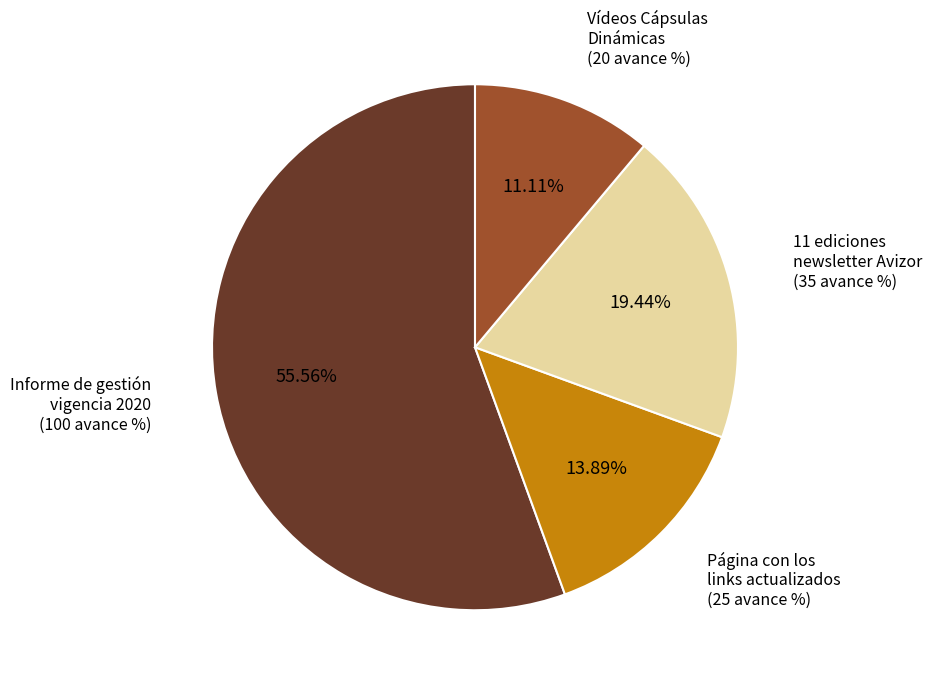

Between 11 ediciones newsletter Avizor and Vídeos Cápsulas Dinámicas, which is larger?

11 ediciones newsletter Avizor